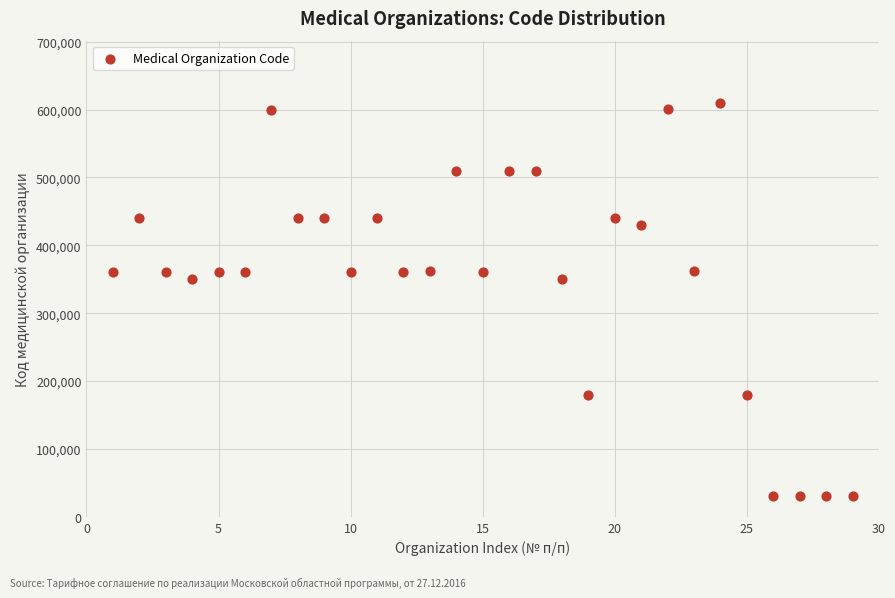

What is the range of Y values (max minus min)?

580000